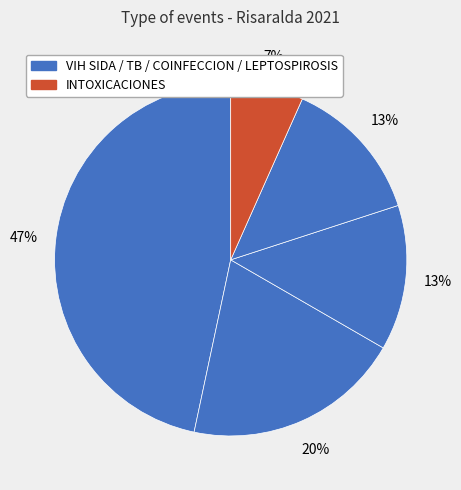

Which slice is the smallest?

INTOXICACIONES